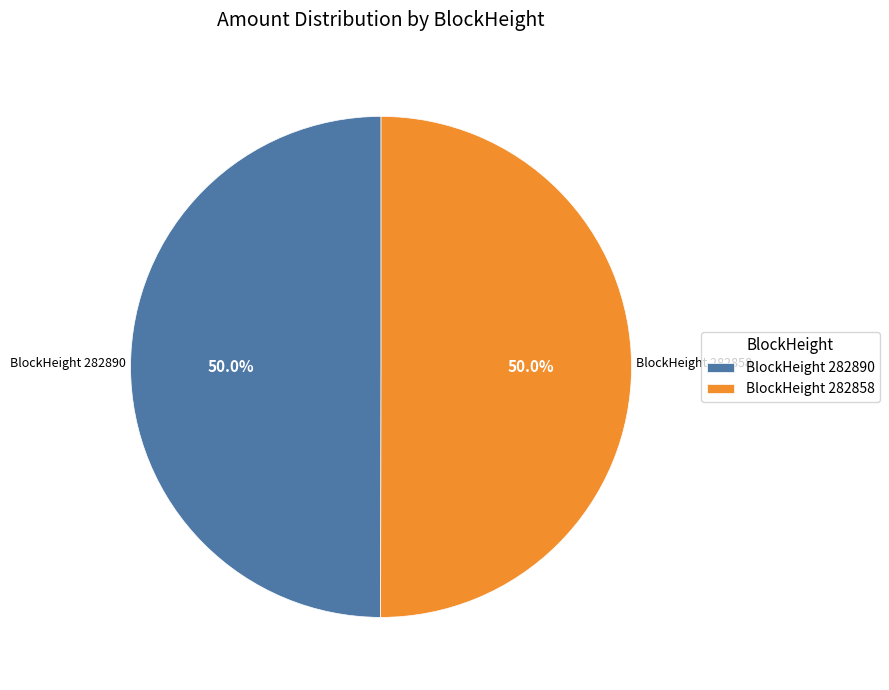

Combined, what portion of the pie is BlockHeight 282890 and BlockHeight 282858?

100.0%